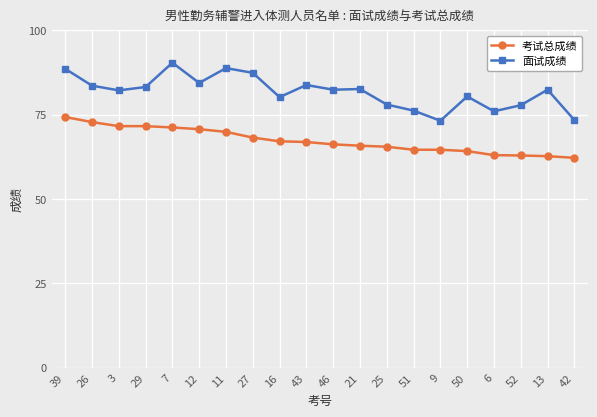

How many data points does each series have?

20